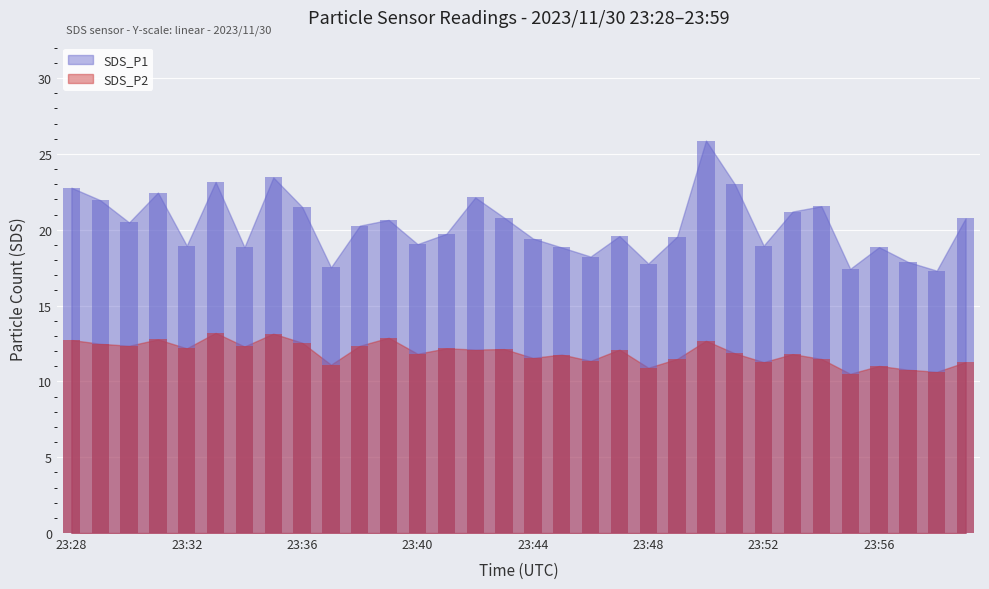

What is the value of the SDS_P1 bar at the 13th from the left?

19.1